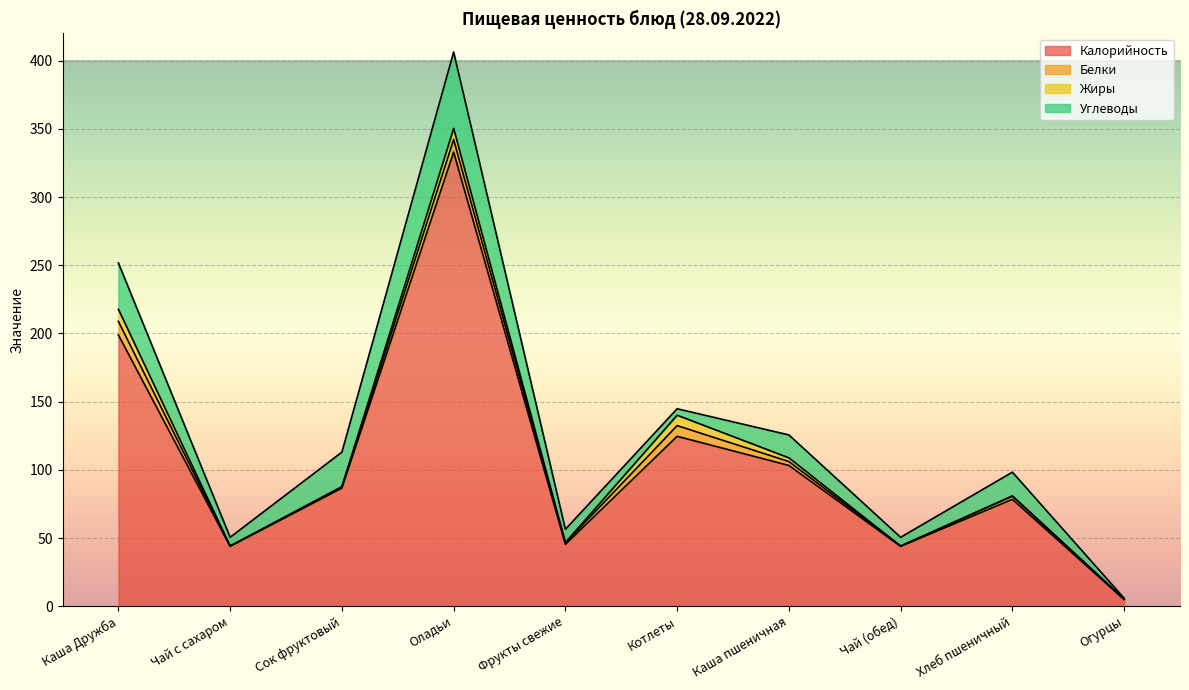

True or false: Калорийность and Углеводы intersect in this chart.

False